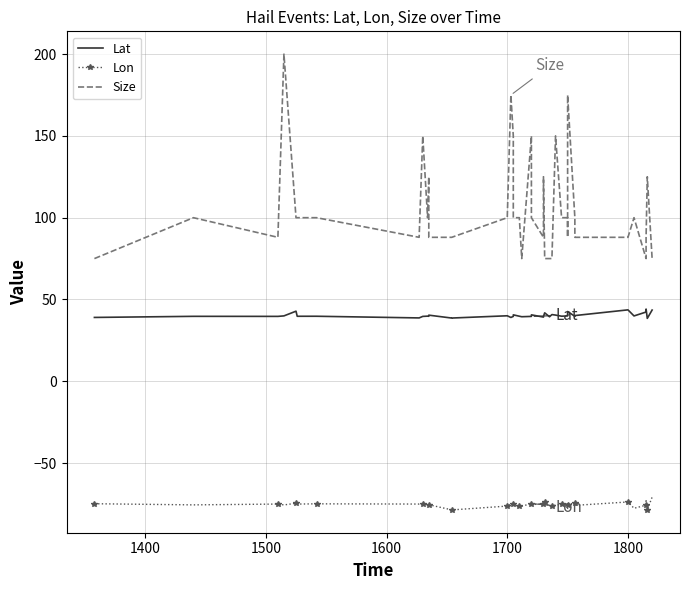

What is the average value of the Size series?

105.8